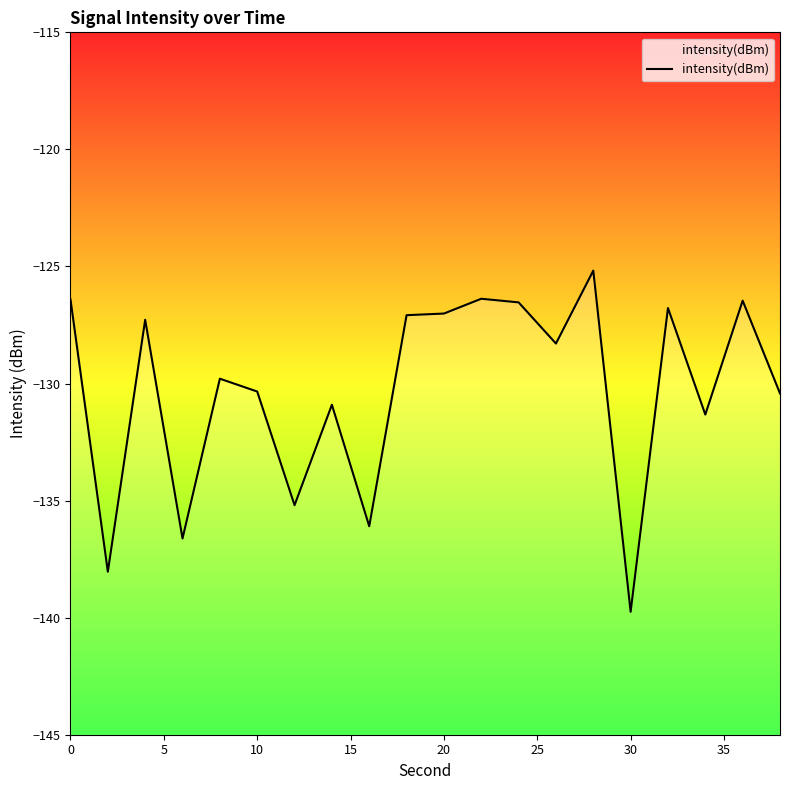

Reading left to right, what are all the values shown in this chart?

-126.4	-138.0	-127.3	-136.6	-129.8	-130.3	-135.2	-130.9	-136.1	-127.1	-127.0	-126.4	-126.5	-128.3	-125.2	-139.7	-126.8	-131.3	-126.5	-130.4